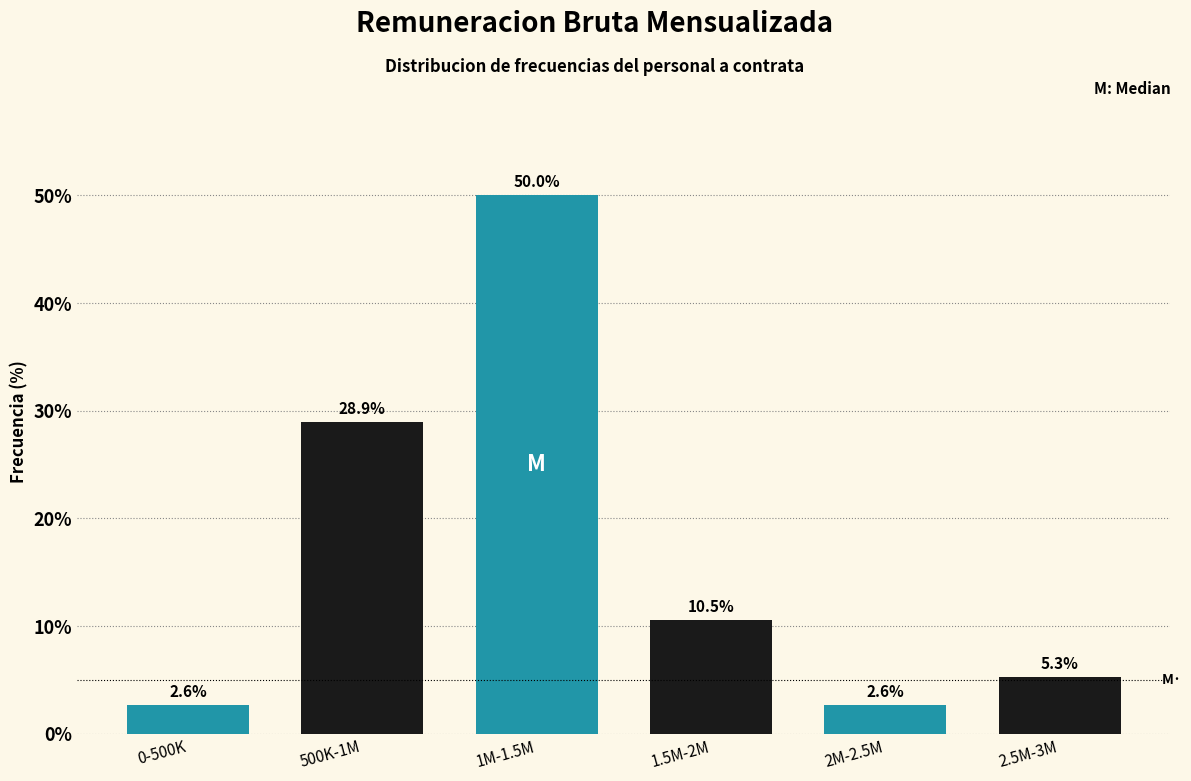

Reading left to right, list all the values displayed in this chart.

0-500K=2.6	500K-1M=28.9	1M-1.5M=50.0	1.5M-2M=10.5	2M-2.5M=2.6	2.5M-3M=5.3